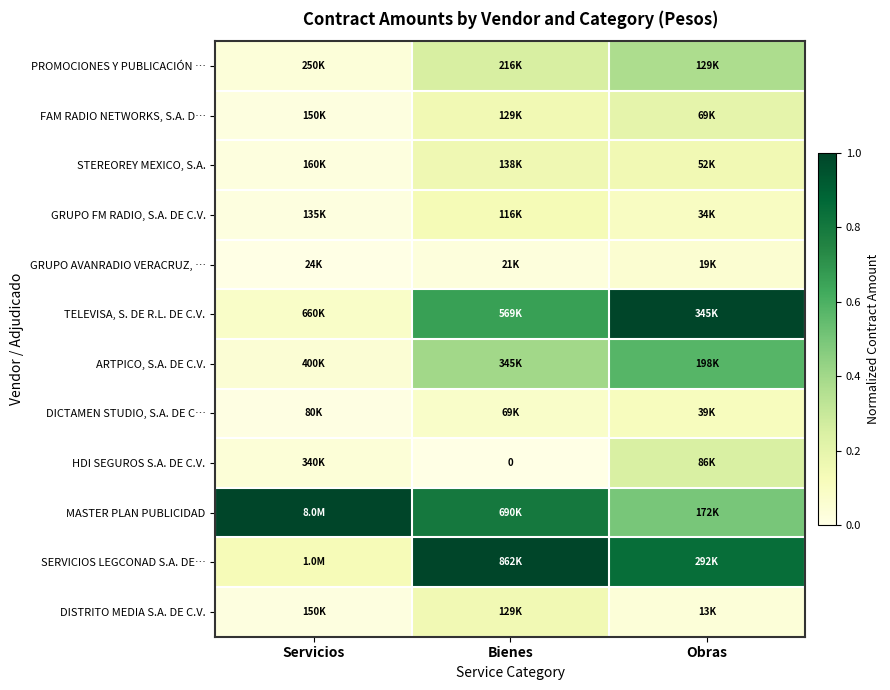

What is the spread (max minus min) of values at Obras?

1.0